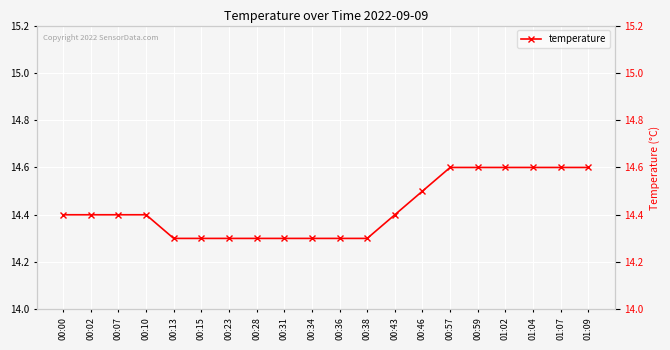

Reading left to right, extract all data points from this chart.

00:00=14.4	00:02=14.4	00:07=14.4	00:10=14.4	00:13=14.3	00:15=14.3	00:23=14.3	00:28=14.3	00:31=14.3	00:34=14.3	00:36=14.3	00:38=14.3	00:43=14.4	00:46=14.5	00:57=14.6	00:59=14.6	01:02=14.6	01:04=14.6	01:07=14.6	01:09=14.6